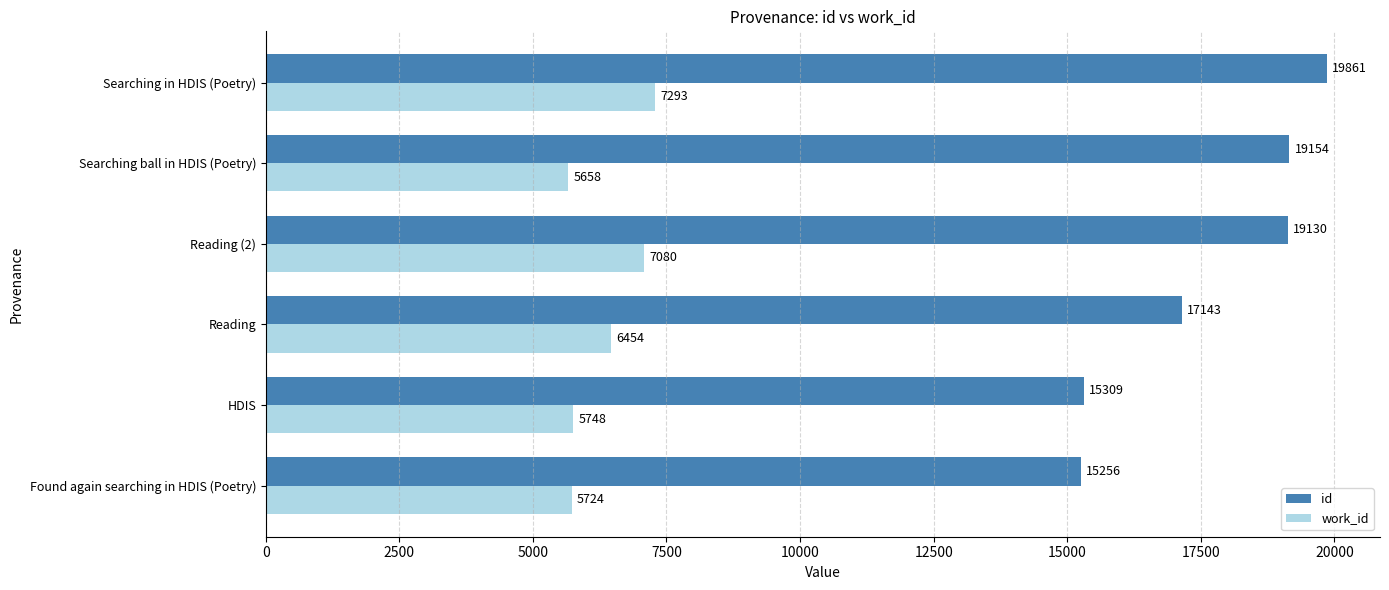

What is the difference between the maximum and minimum values in the work_id series?

1635